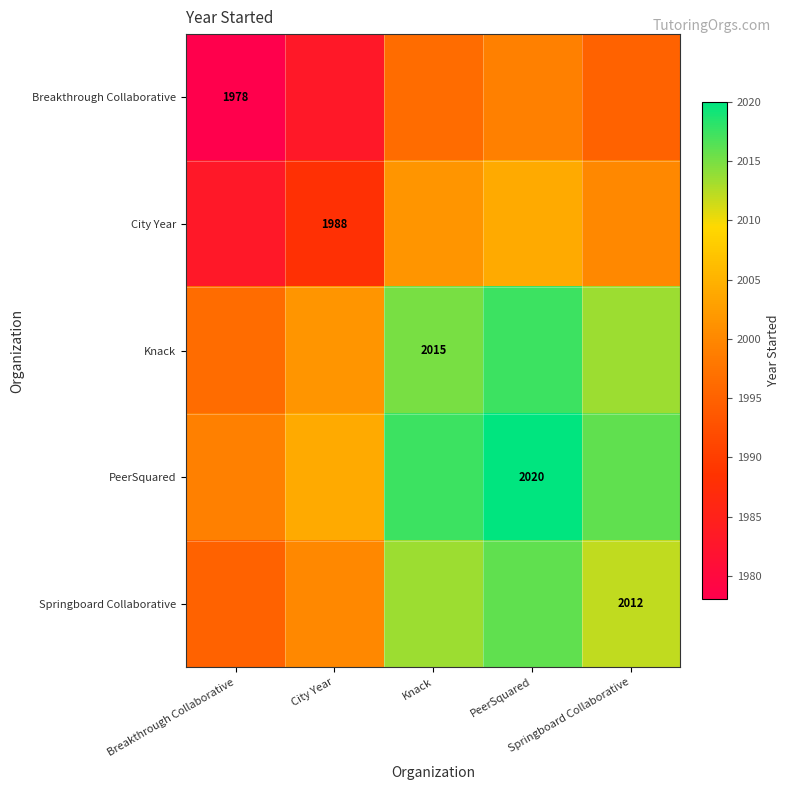

What is the lowest value of the City Year series?

1983.0